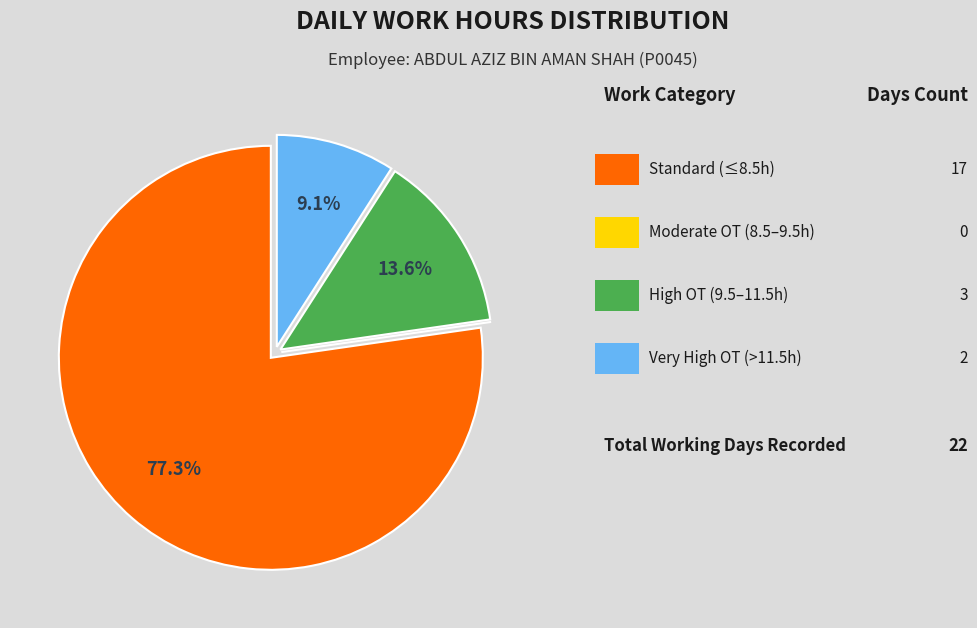

Is there any slice that represents more than half of the pie?

Yes